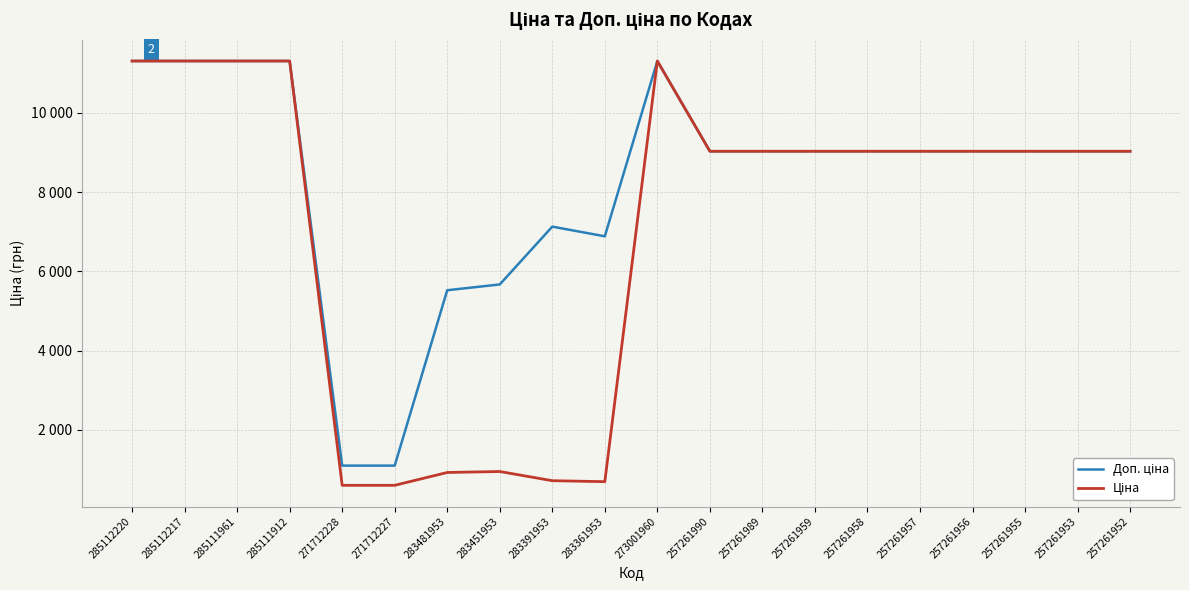

Which category has the highest value in the Ціна series?

285112220